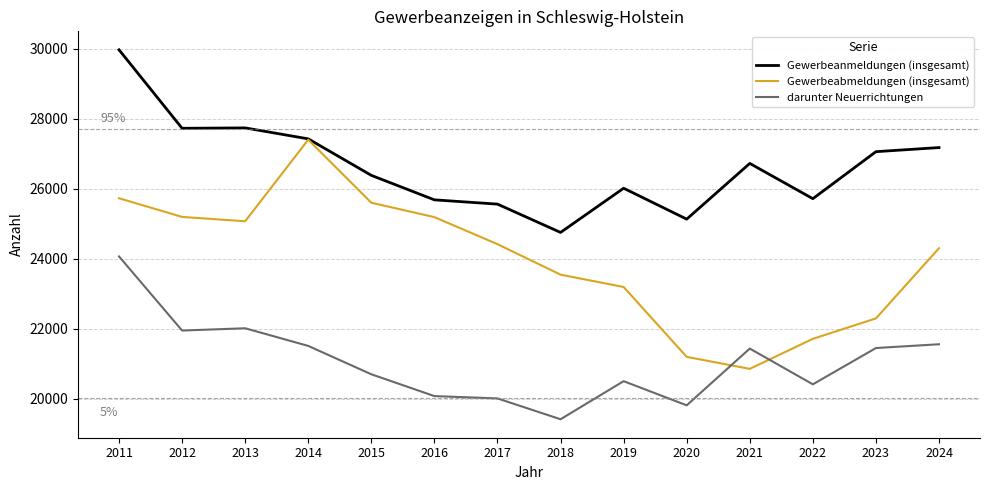

Is this an area chart (filled region under the line)?

No